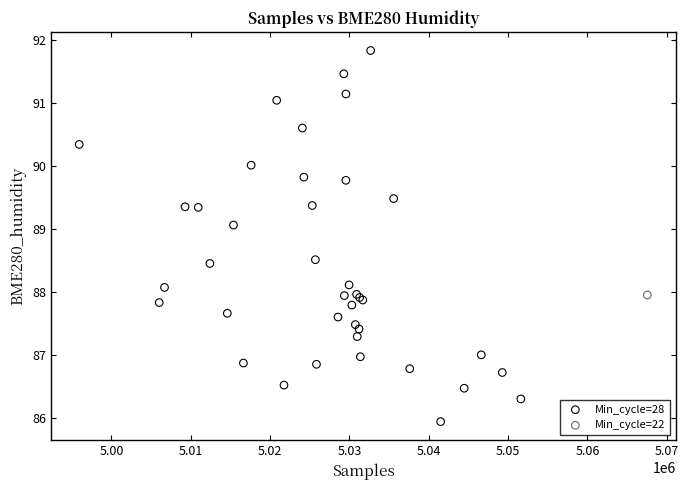

What are all the series names shown in the legend?

Min_cycle=28, Min_cycle=22